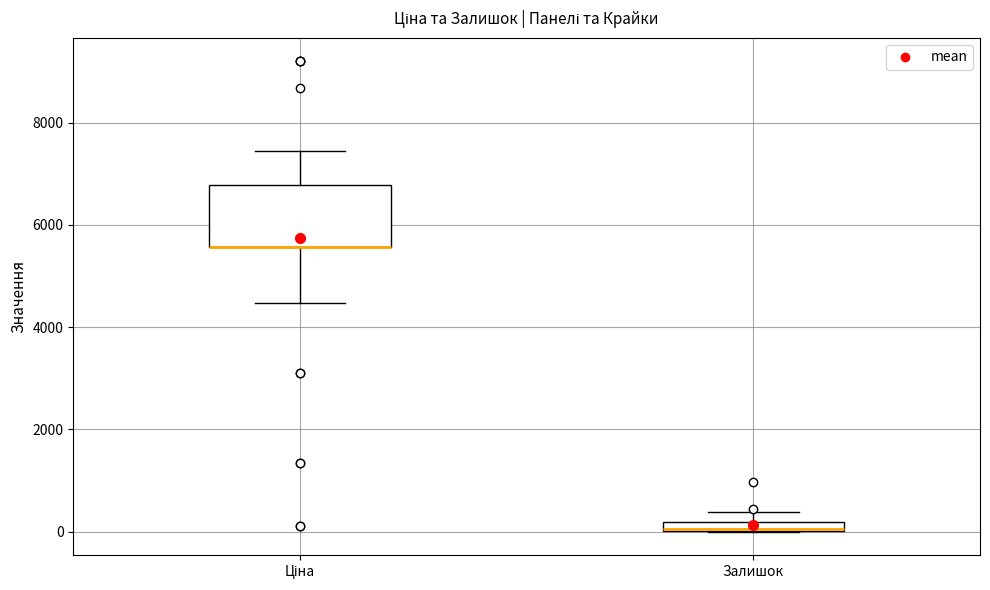

Which box is the tallest, from its lower edge to its upper edge?

Ціна